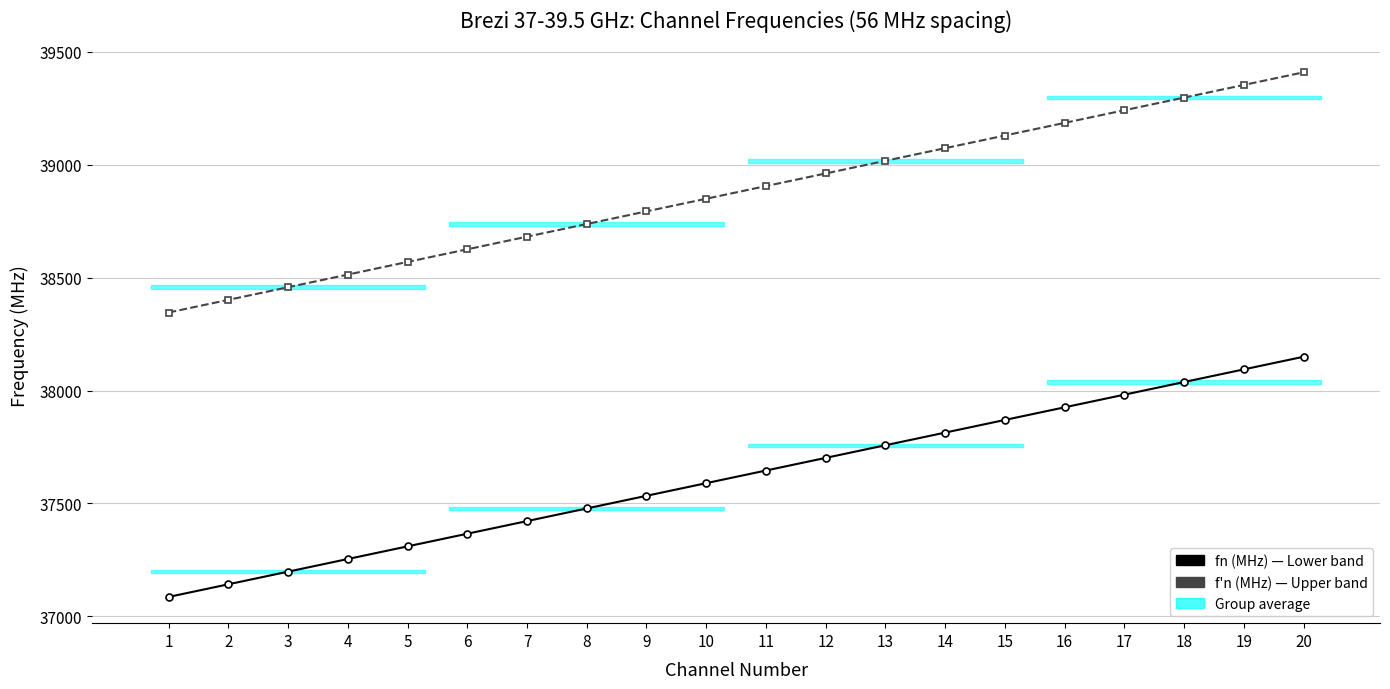

List the series in order of their peak value, lowest first.

fn (MHz) — Lower band, f'n (MHz) — Upper band